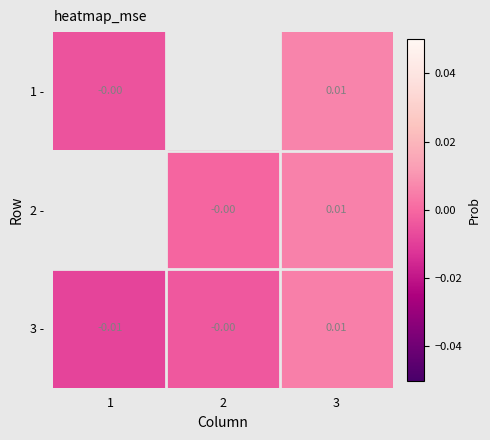

Which category has the highest value across all series?

3